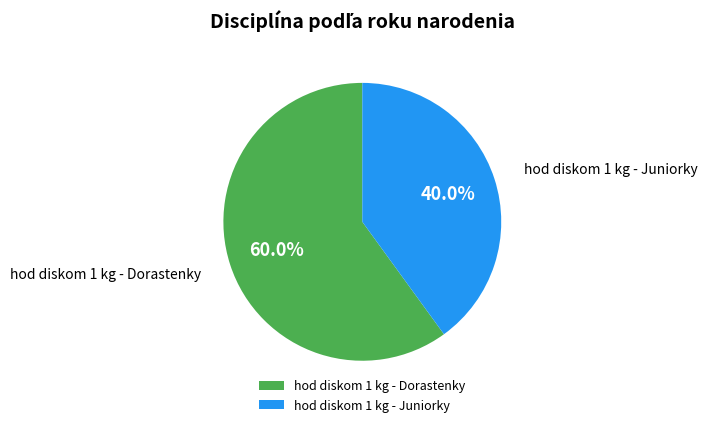

How many segments does this pie chart have?

2